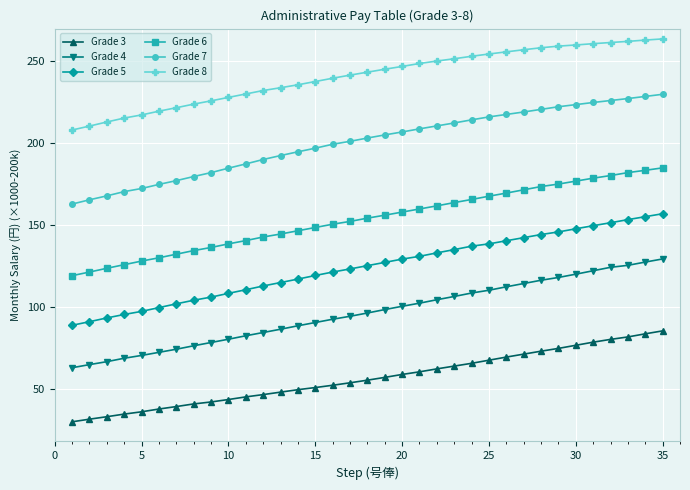

True or false: Grade 6 and Grade 7 intersect in this chart.

False